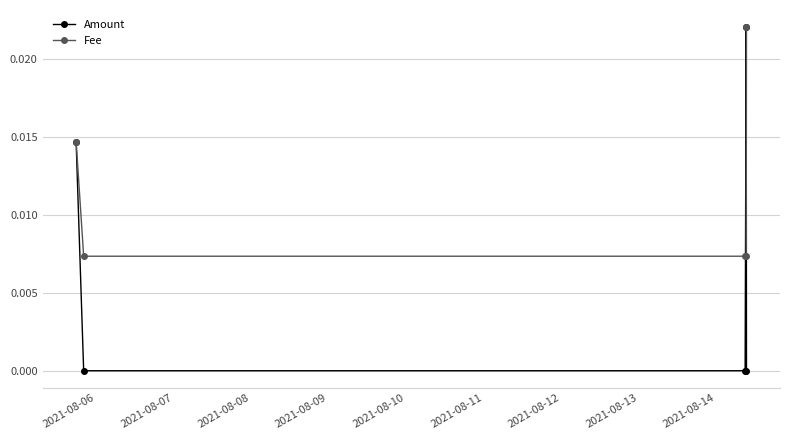

True or false: Amount has more than 1 interior local peaks.

False